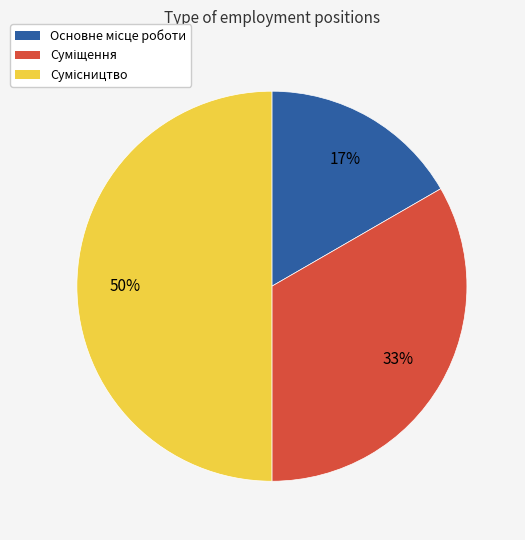

To the nearest percent, what is the average slice percentage?

33%